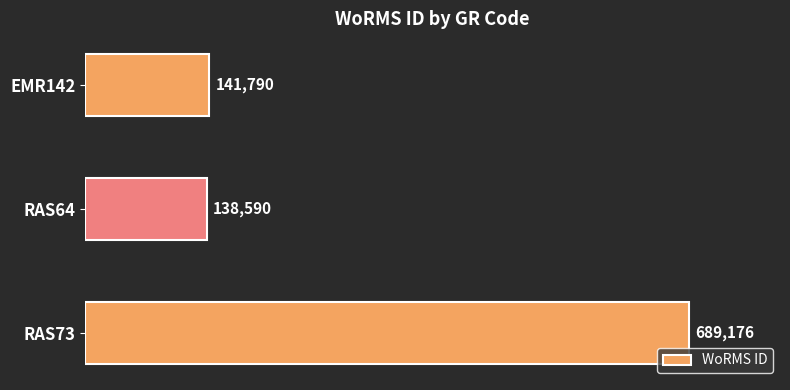

Approximately how many times larger is the value at EMR142 compared to RAS64?

1.0